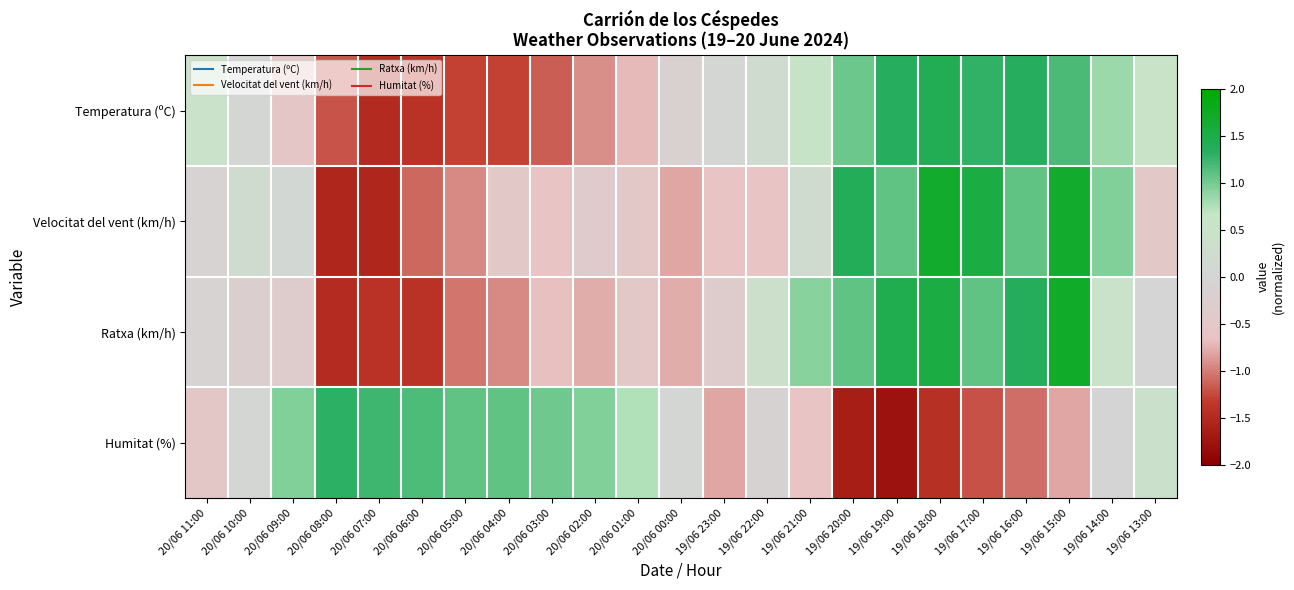

At 20/06 11:00, list the series in order from smallest to largest.

Humitat (%), Velocitat del vent (km/h), Ratxa (km/h), Temperatura (ºC)